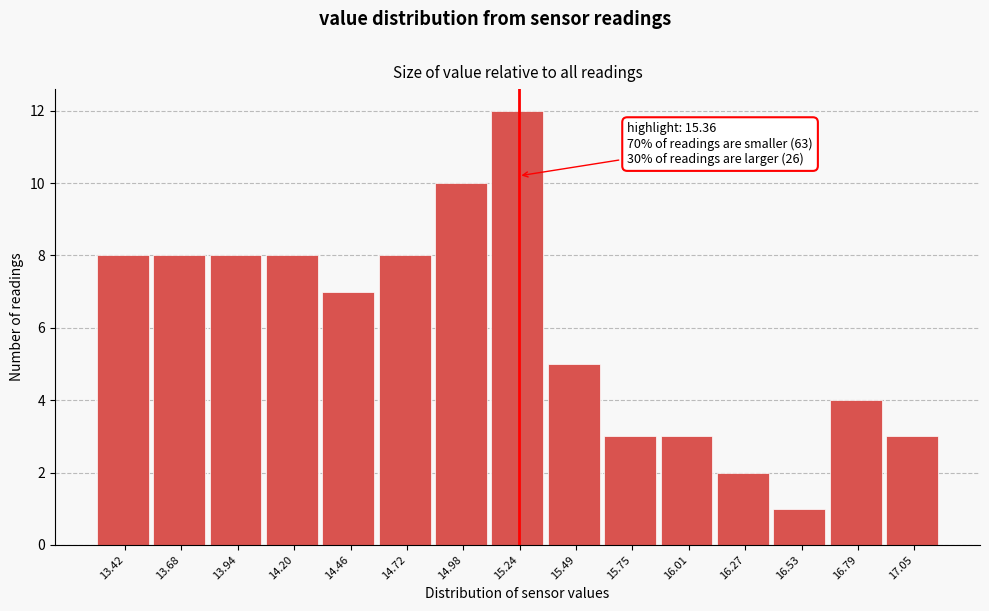

Reading right to left, what are all the values shown in this chart?

17.05=3	16.79=4	16.53=1	16.27=2	16.01=3	15.75=3	15.49=5	15.24=12	14.98=10	14.72=8	14.46=7	14.20=8	13.94=8	13.68=8	13.42=8